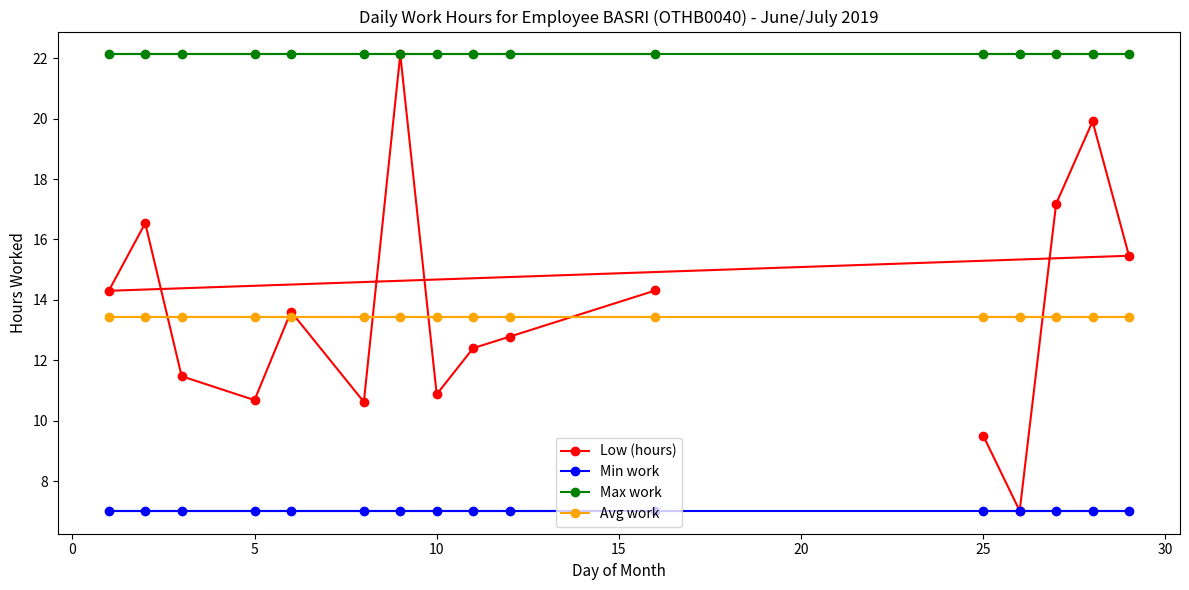

What is the lowest value of the Low (hours) series?

7.0